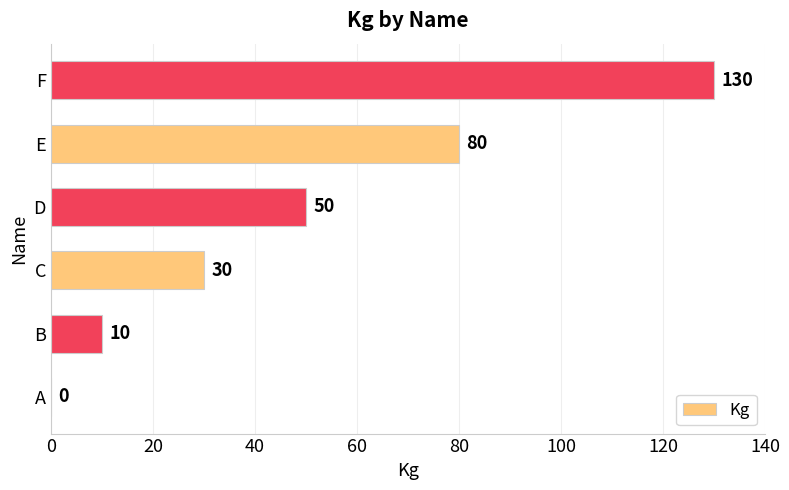

What is the change in value from E to F?

+50